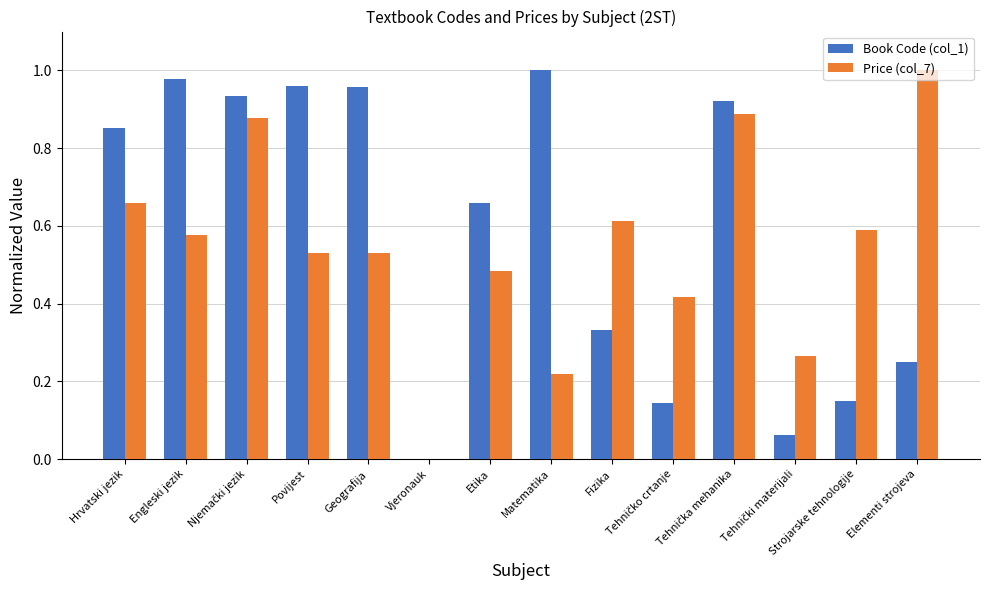

What is the sum of all Book Code (col_1) values?

8.2